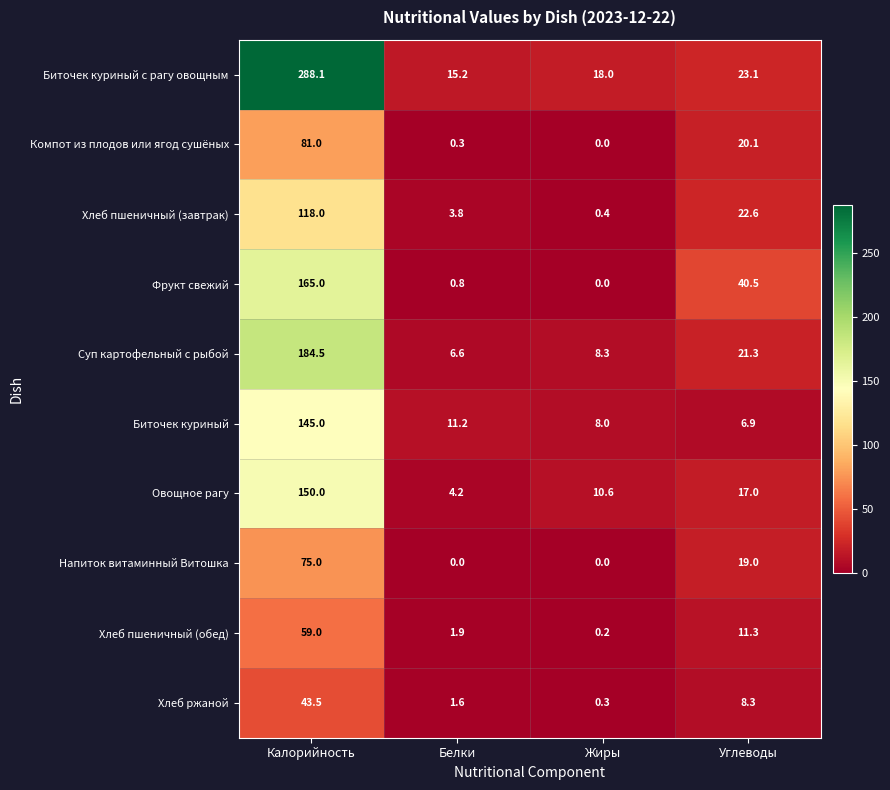

The Хлеб ржаной series shows 16.0 at Калорийность. True or false?

False